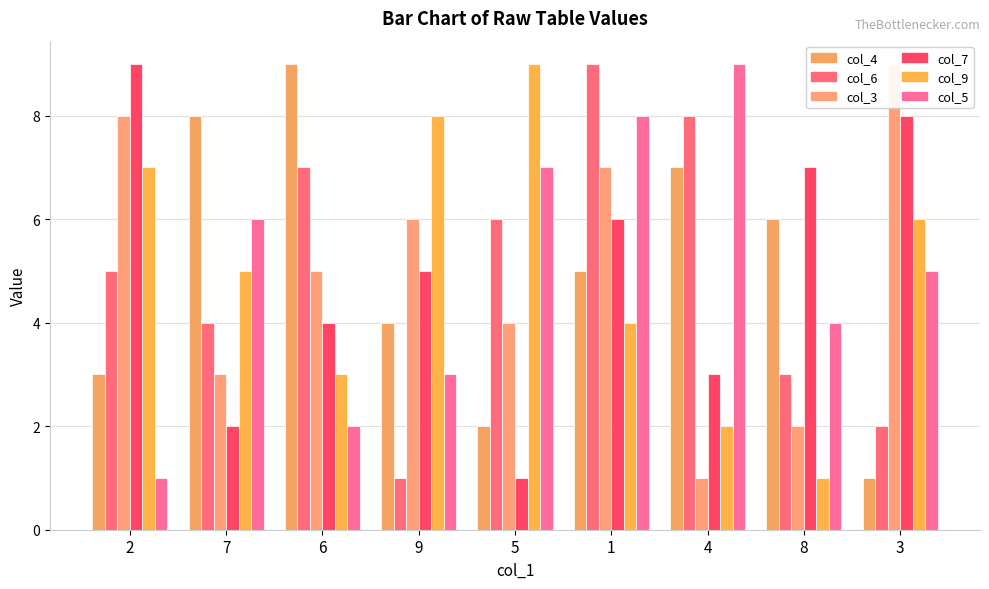

What is the difference between the col_3 values at 3 and 9?

3